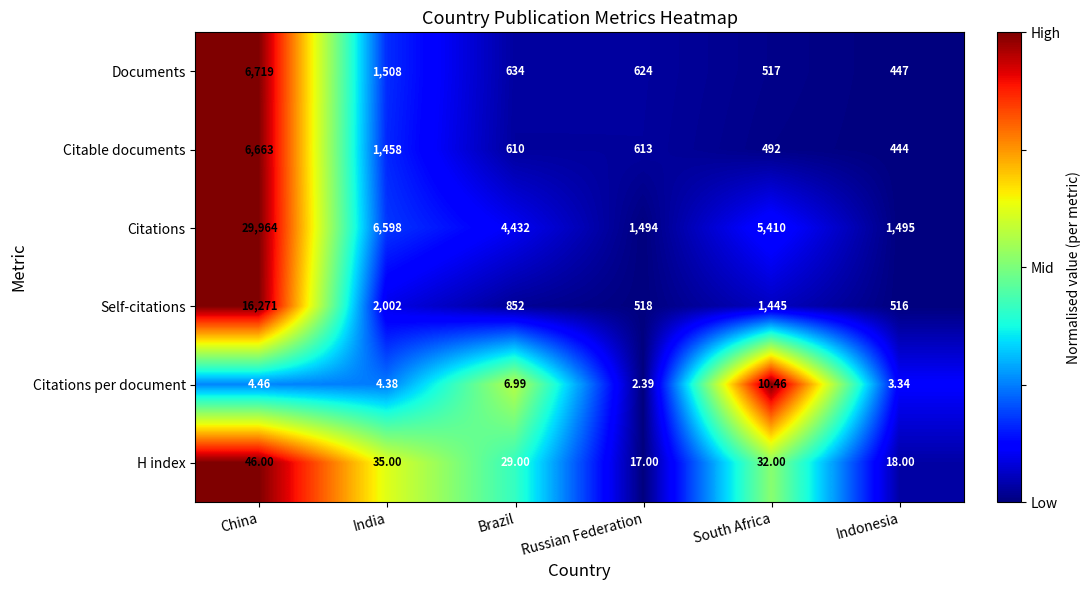

Which series has the largest range (max minus min)?

Citations